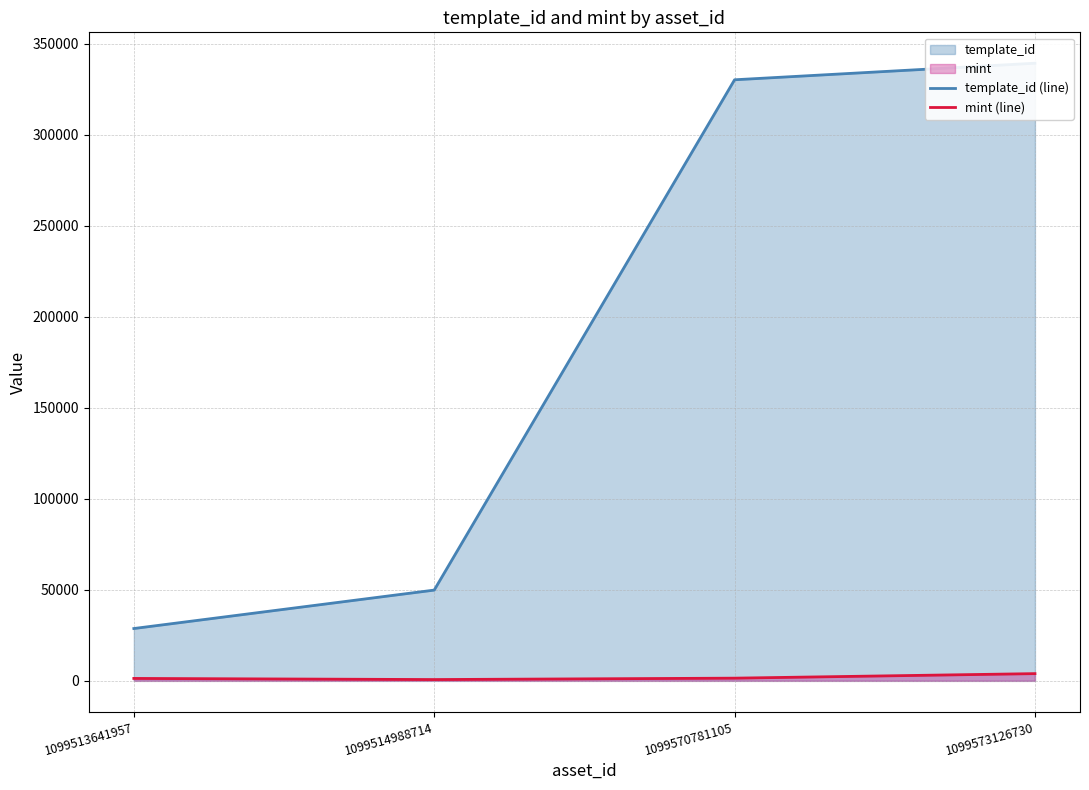

What is the difference between the maximum and second lowest values in the template_id (line) series?

289379